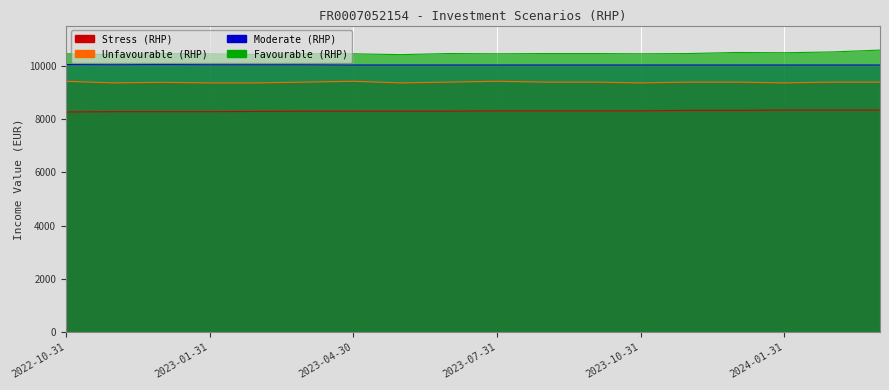

What is the maximum value for Favourable (RHP)?

10580